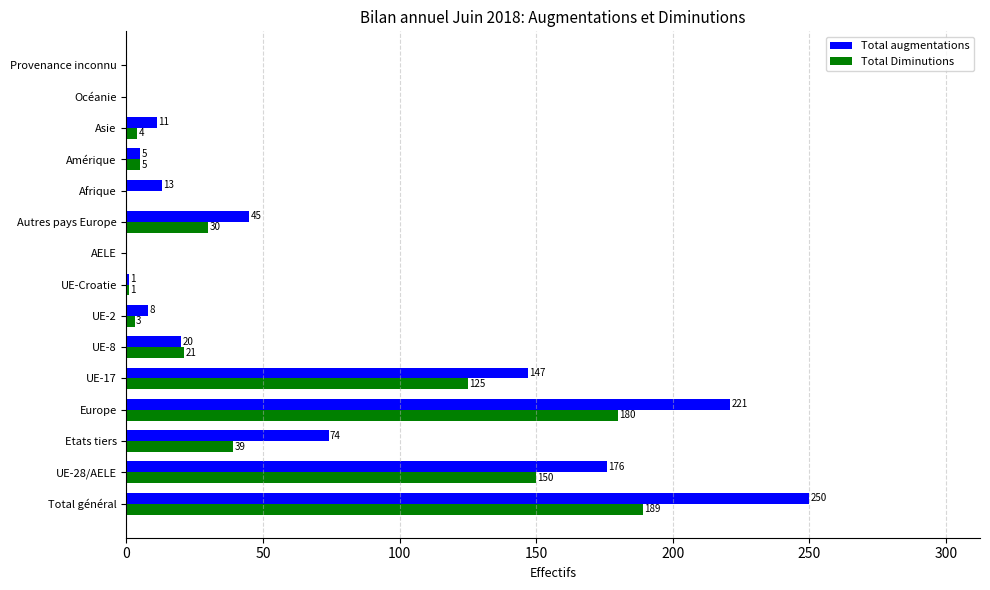

What is the total value across all series at Europe?

401